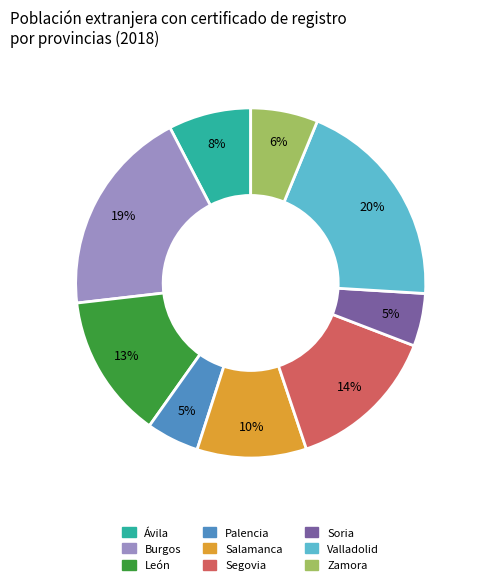

What is the largest slice in the pie chart?

Valladolid